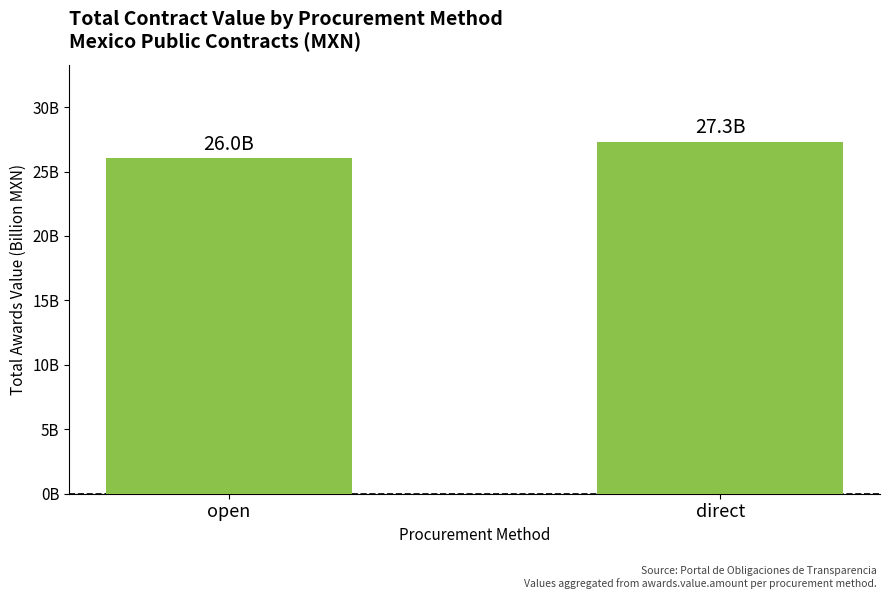

What is the change in value from open to direct?

+1.3